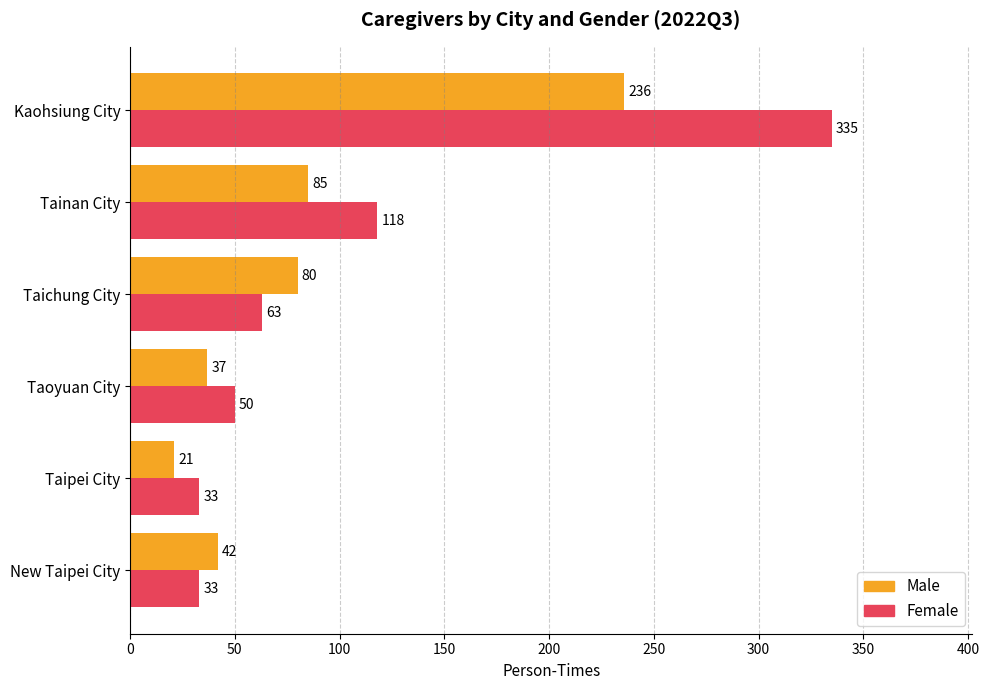

Which label corresponds to the largest value in the chart?

Kaohsiung City